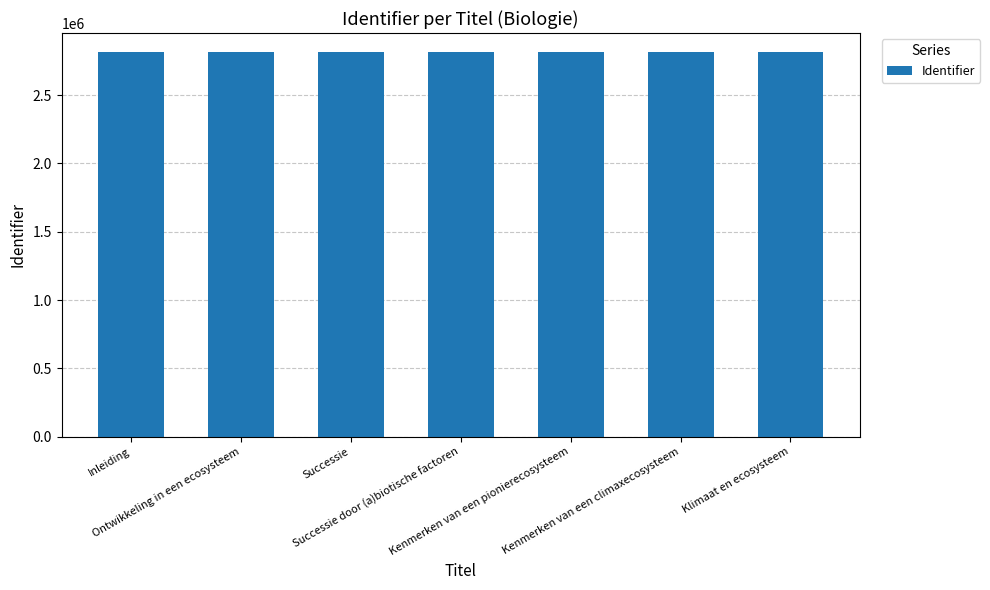

What is the change in value from Ontwikkeling in een ecosysteem to Kenmerken van een climaxecosysteem?

+34